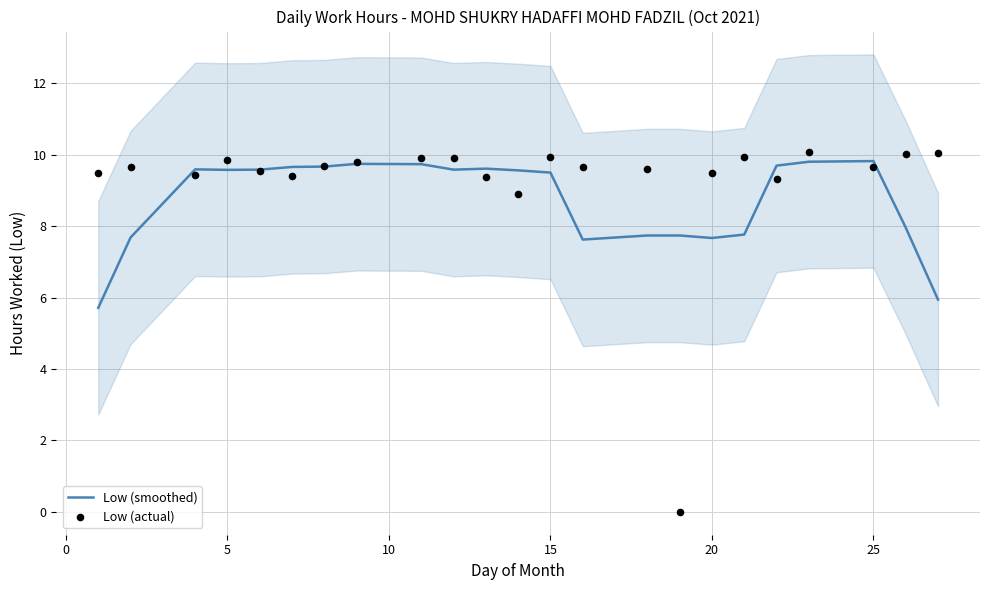

What are all the series names shown in the legend?

Low (smoothed), Low (actual)